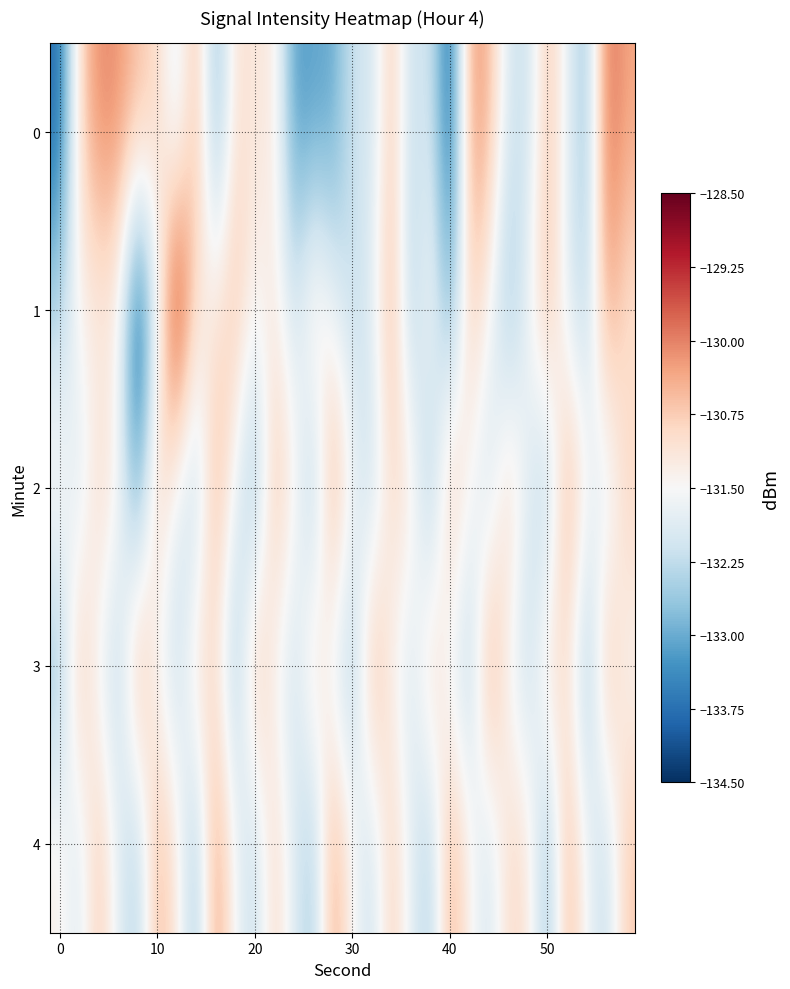

Which series has the largest total across all categories?

4